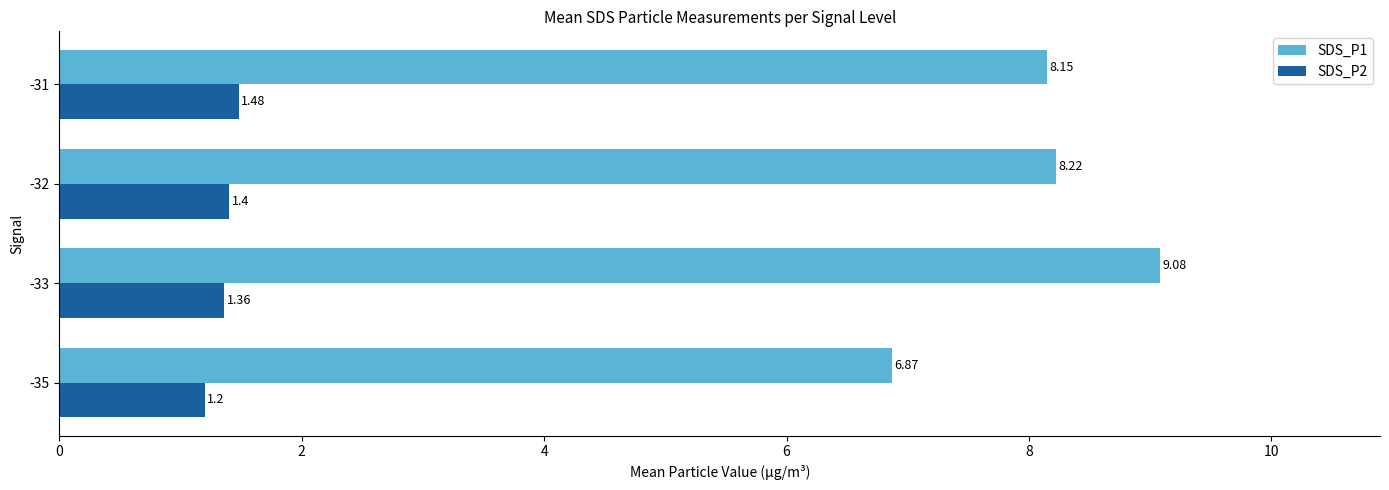

At which category is the sum across all series the highest?

-33